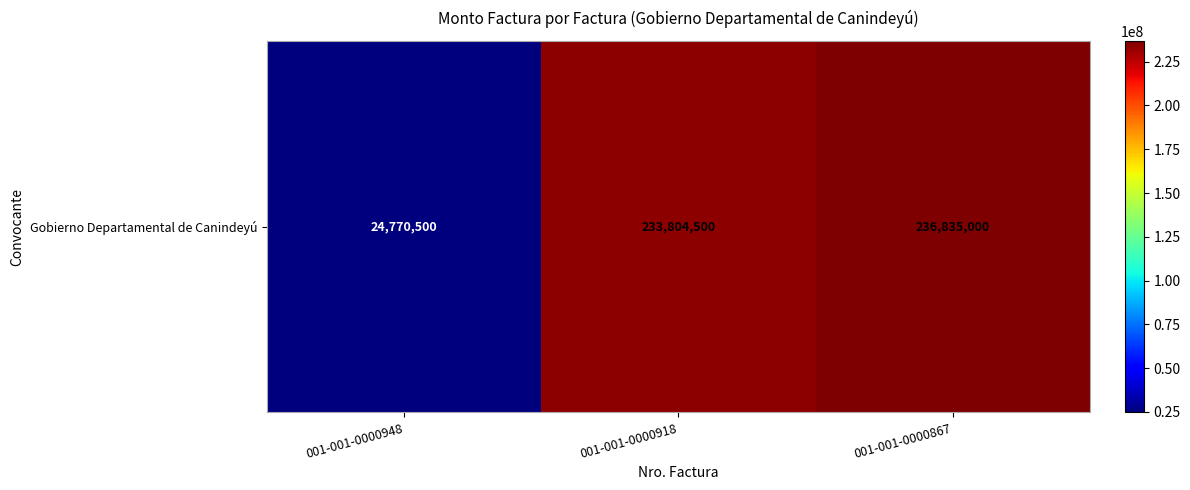

List the labels in order of value, smallest first.

001-001-0000948, 001-001-0000918, 001-001-0000867